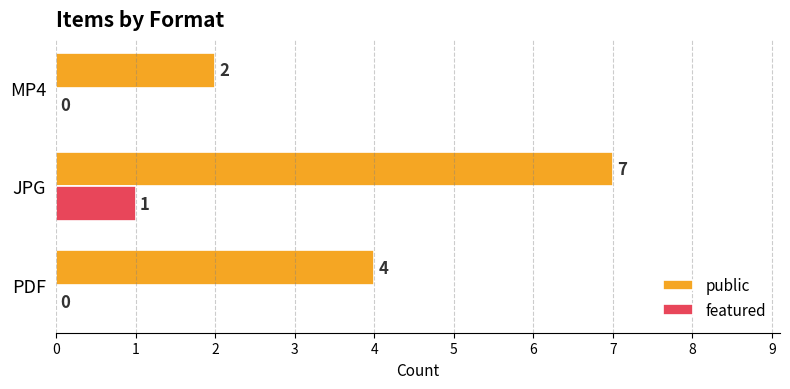

Is the value of public at MP4 greater than the value of featured at JPG?

Yes